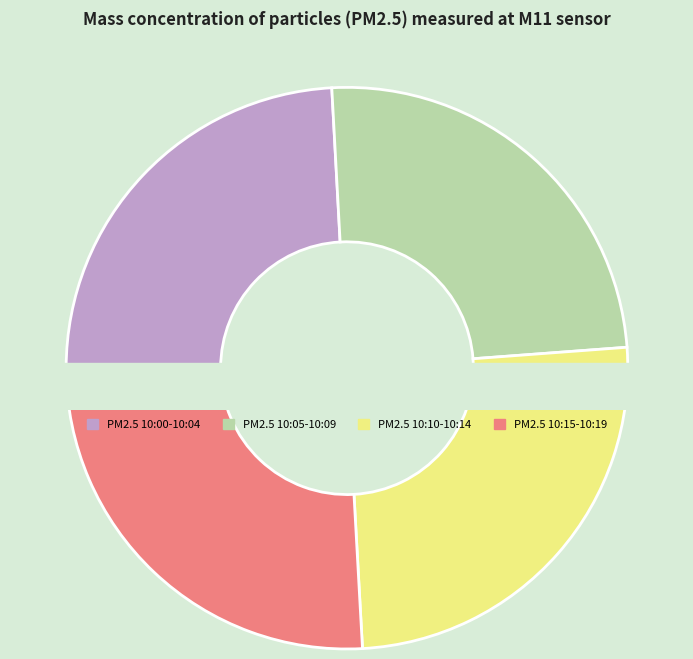

True or false: 10:11 accounts for 1% of the total.

False